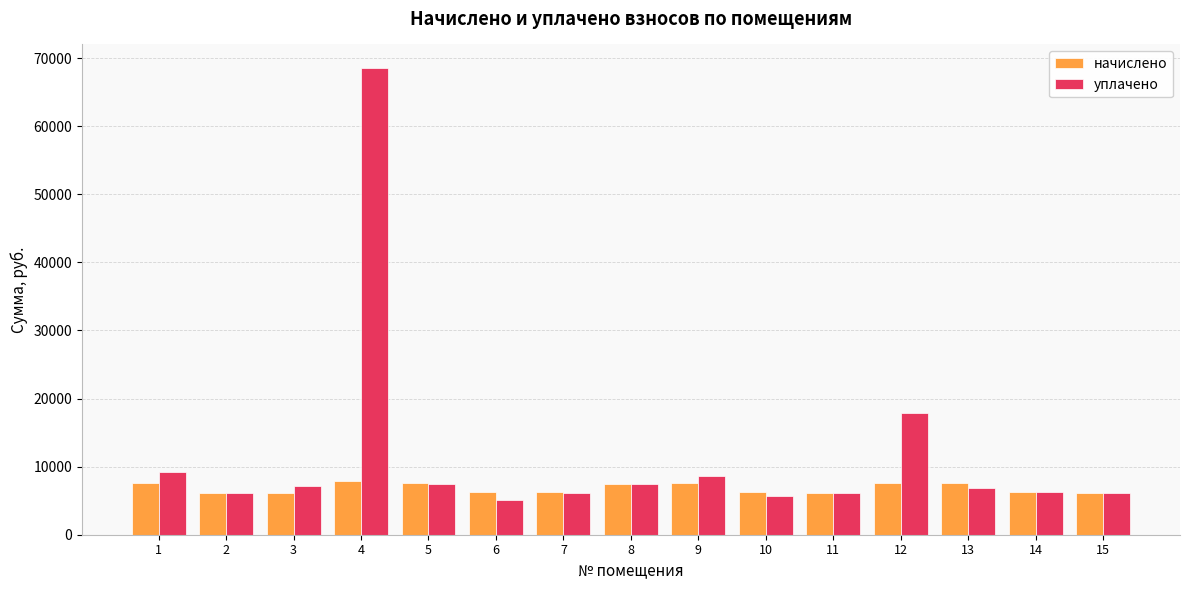

How many bars are there in each group?

2